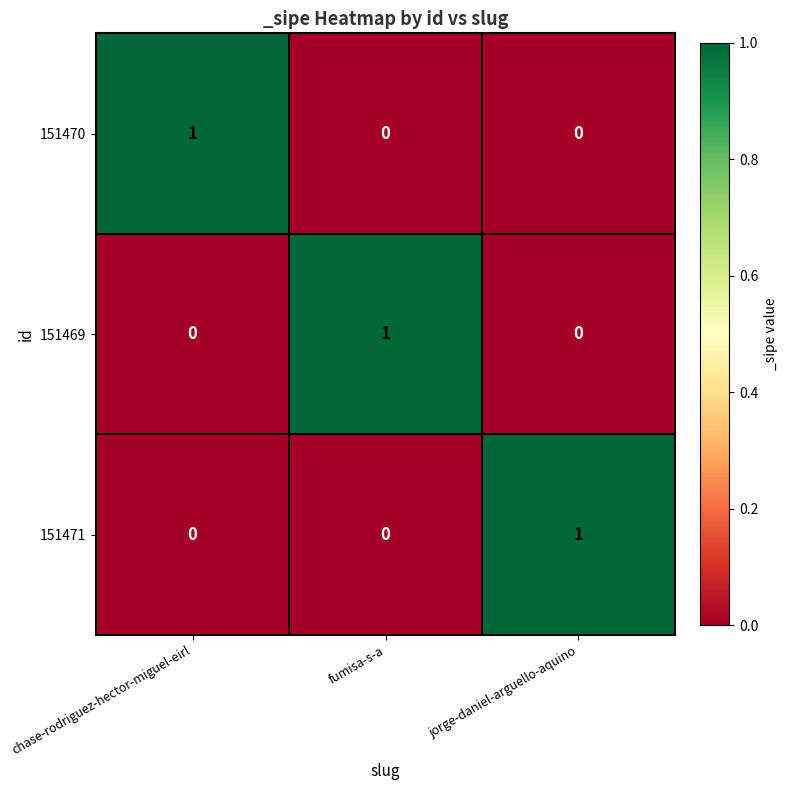

True or false: 151469 has a value of 0 at jorge-daniel-arguello-aquino.

True